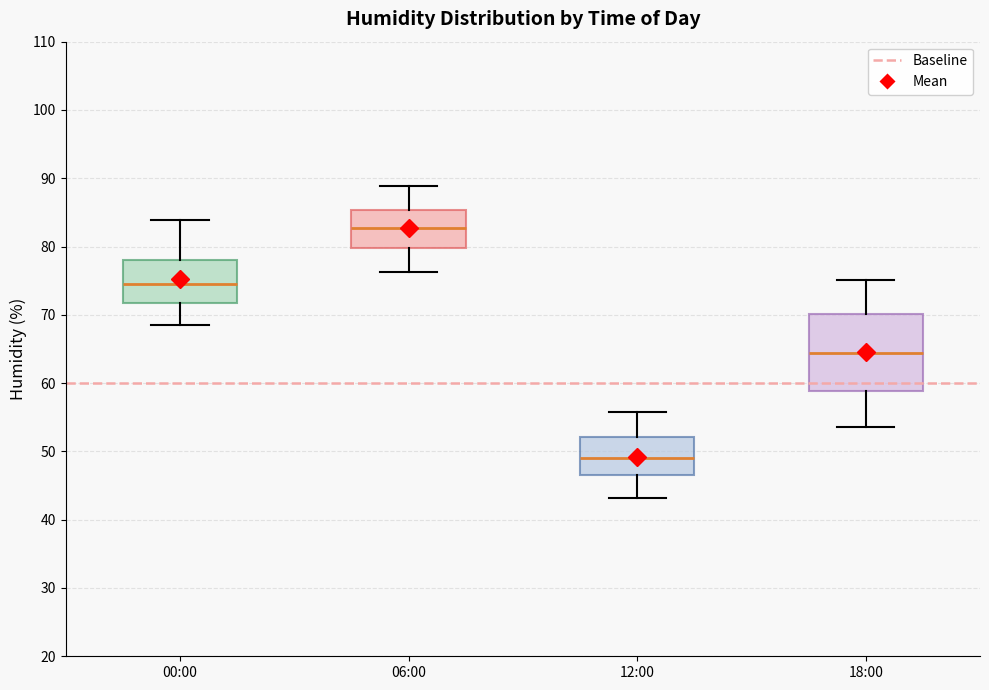

Which box has the highest median line?

06:00